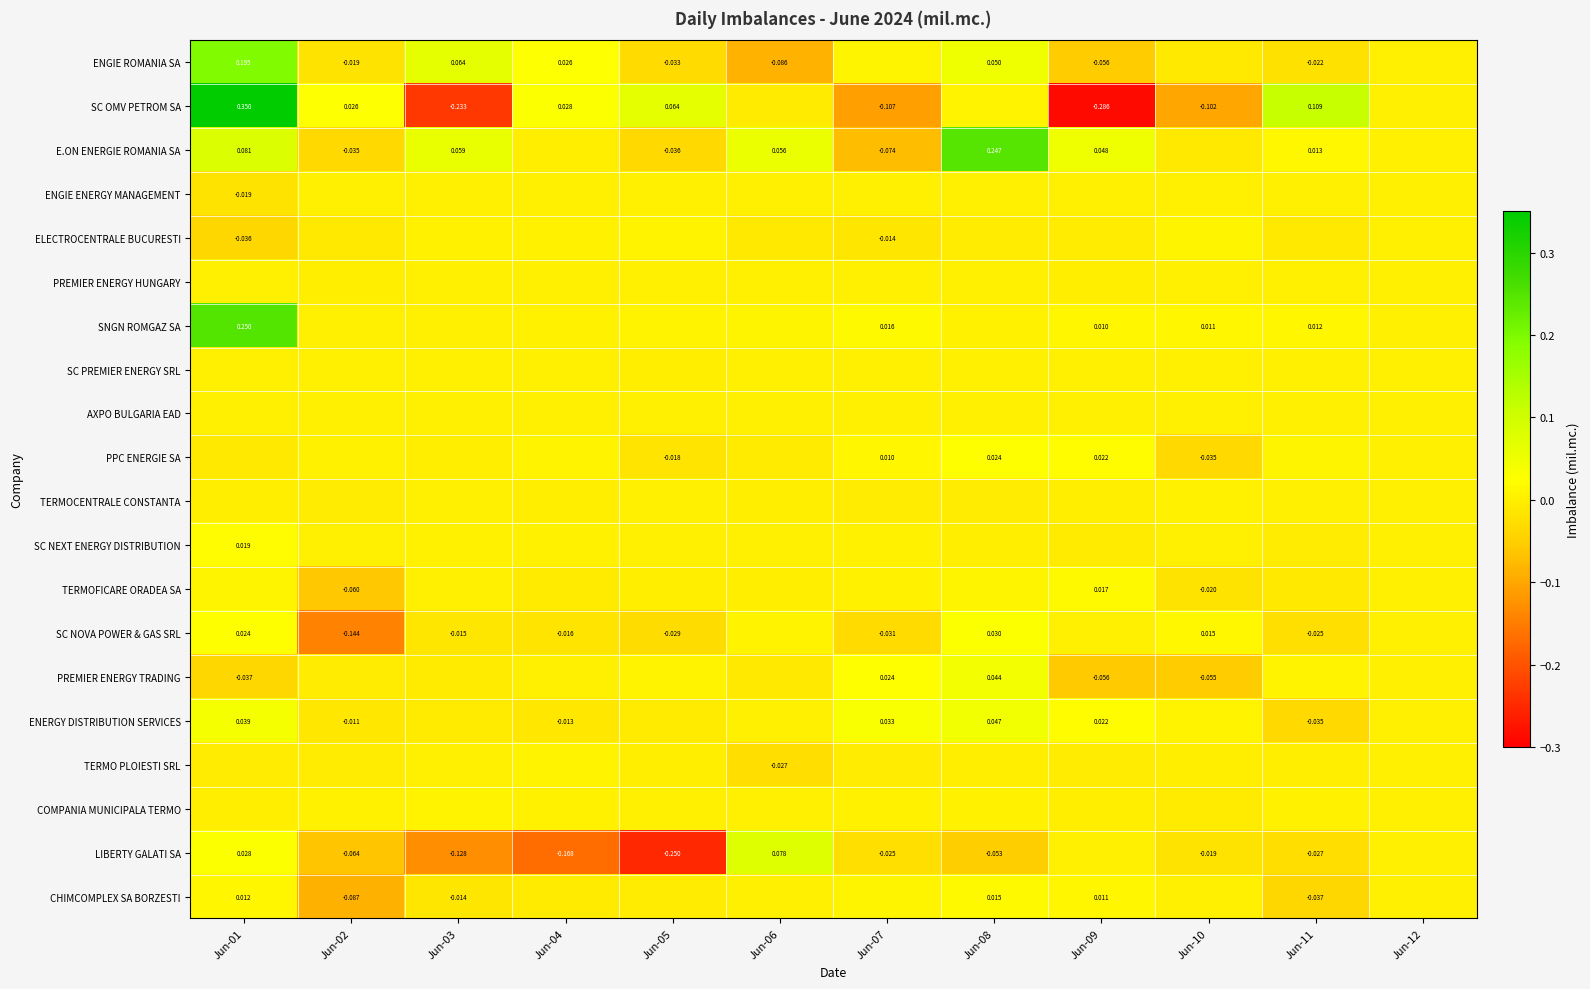

True or false: SC NOVA POWER & GAS SRL has a value of 0.0 at Jun-12.

True